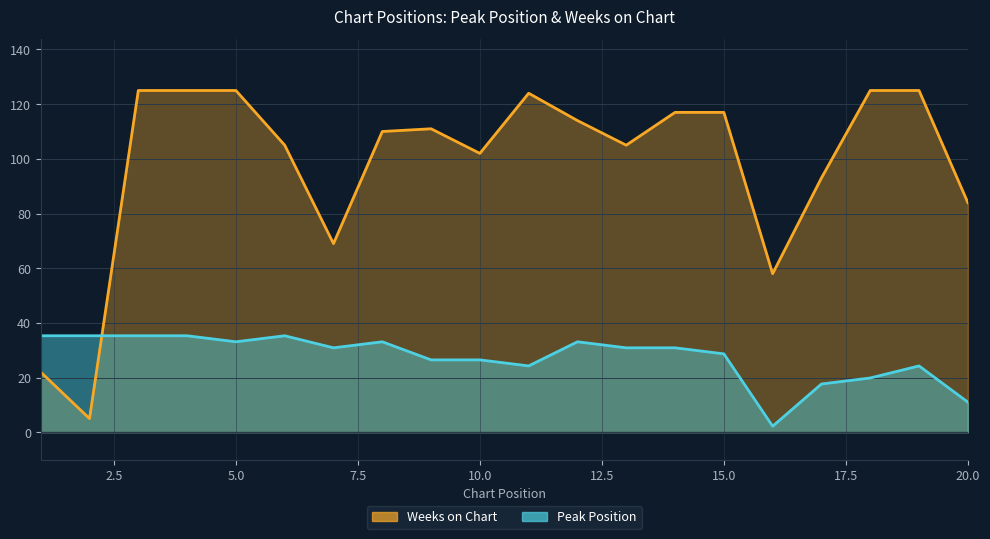

Which series changed the most between 2 and 8?

Weeks on Chart